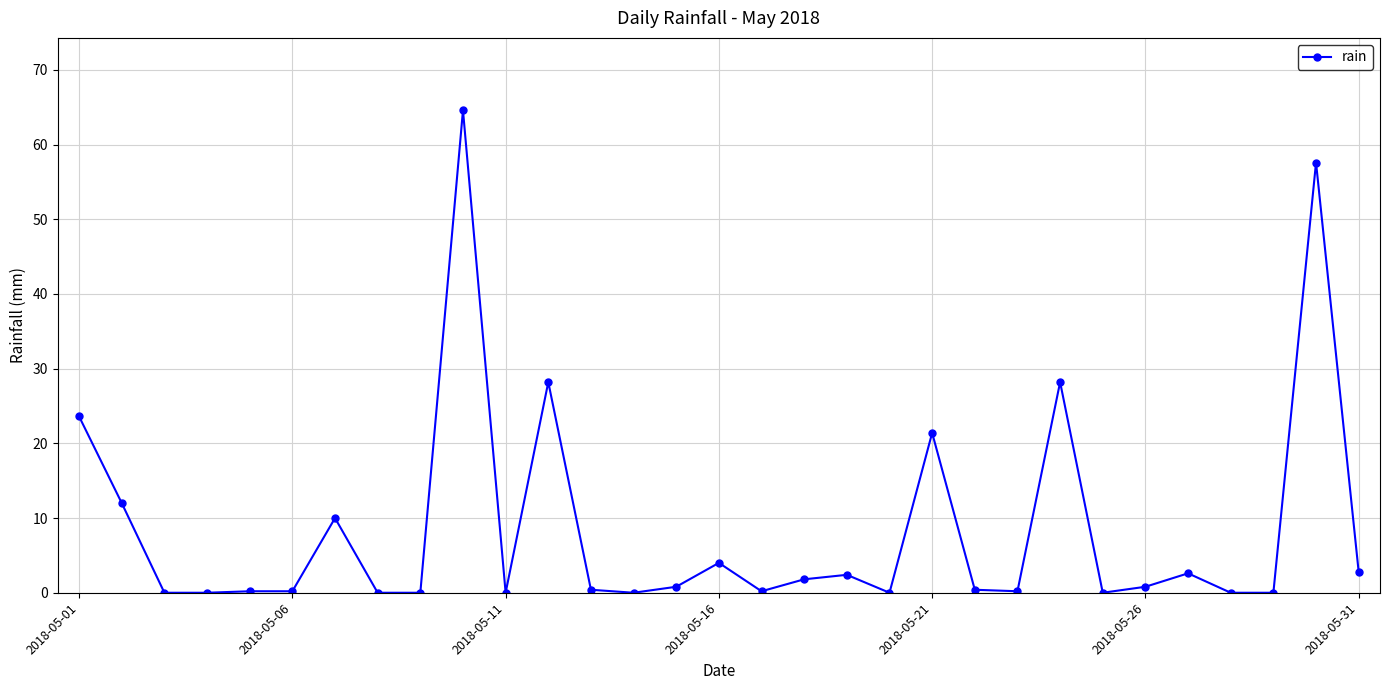

Does the chart have visible grid lines?

Yes